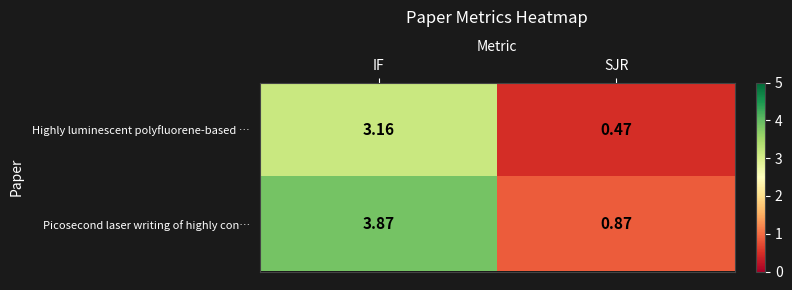

Is the value of Picosecond laser writing of highly con… at SJR greater than the value of Highly luminescent polyfluorene-based … at SJR?

Yes